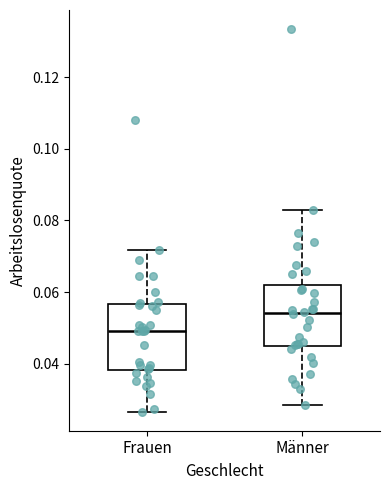

Where does the upper whisker of the box for Männer end on the y-axis? The values are not printed on the chart, so give them approximately, as read against the axis.

0.082